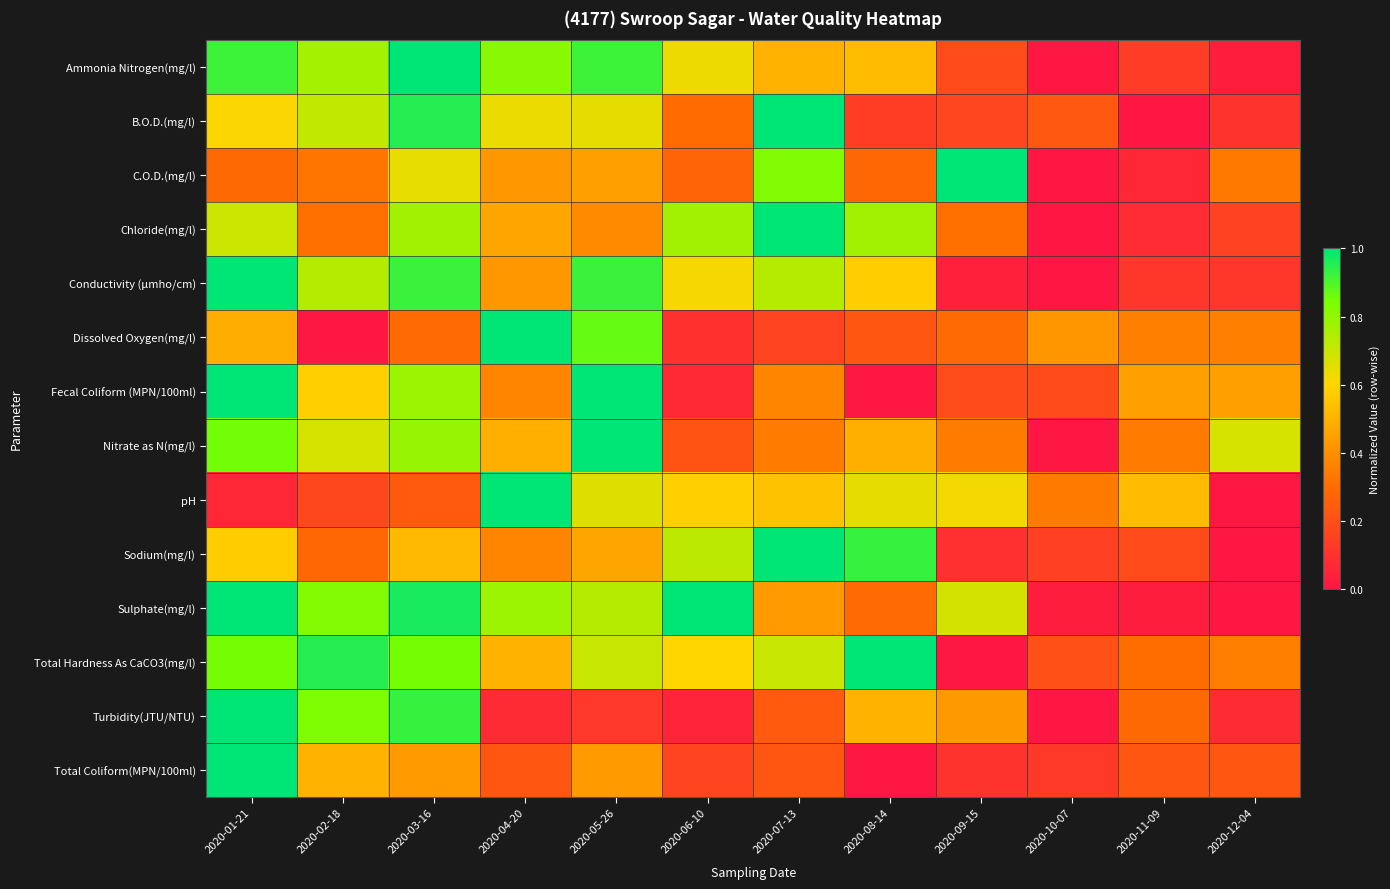

Rank the series by their maximum value, from highest to lowest.

Ammonia Nitrogen(mg/l), B.O.D.(mg/l), C.O.D.(mg/l), Chloride(mg/l), Conductivity (µmho/cm), Dissolved Oxygen(mg/l), Fecal Coliform (MPN/100ml), Nitrate as N(mg/l), pH, Sodium(mg/l), Sulphate(mg/l), Total Hardness As CaCO3(mg/l), Turbidity(JTU/NTU), Total Coliform(MPN/100ml)